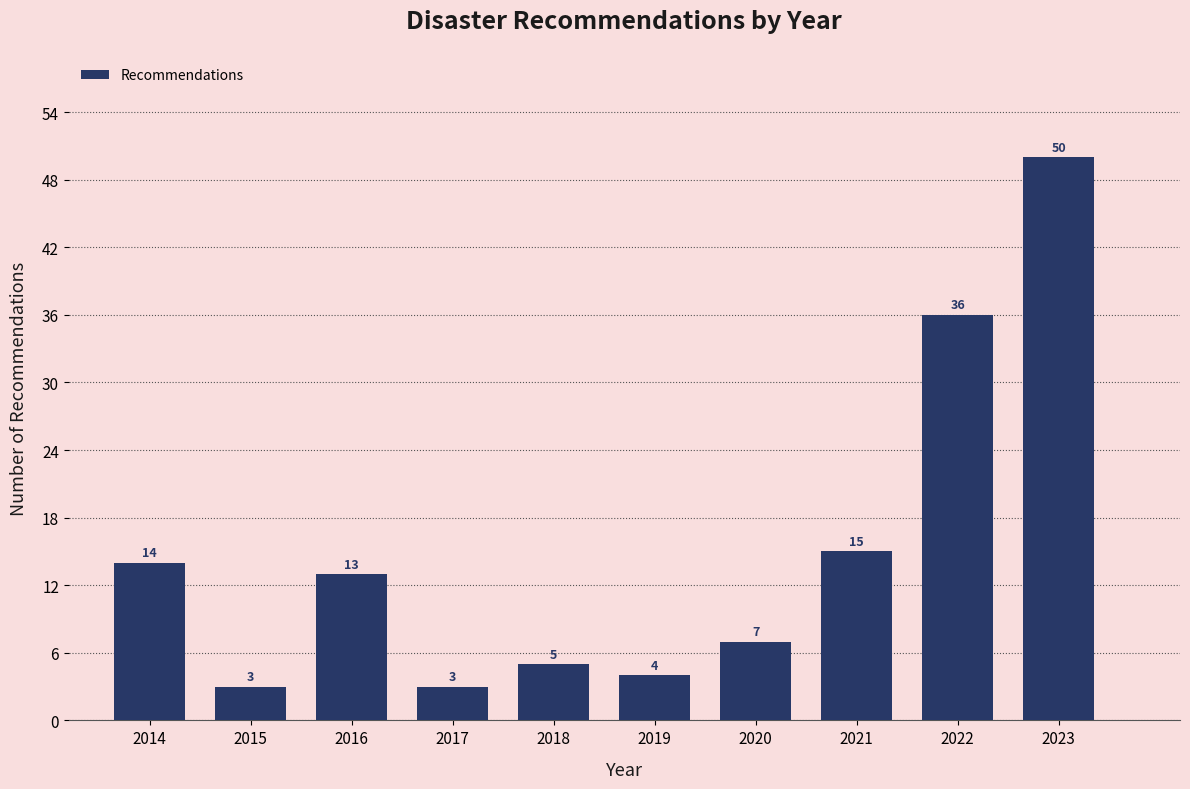

Over which range of the x-axis is the bar tallest?

2022.5 to 2023.5